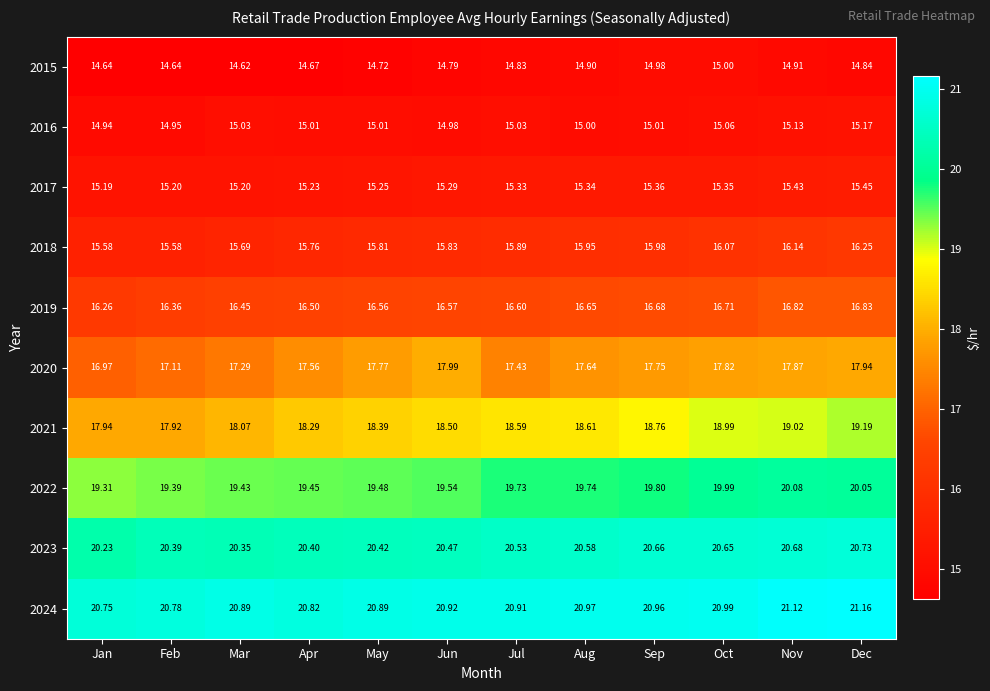

At which category does the chart reach its minimum across all series?

Mar